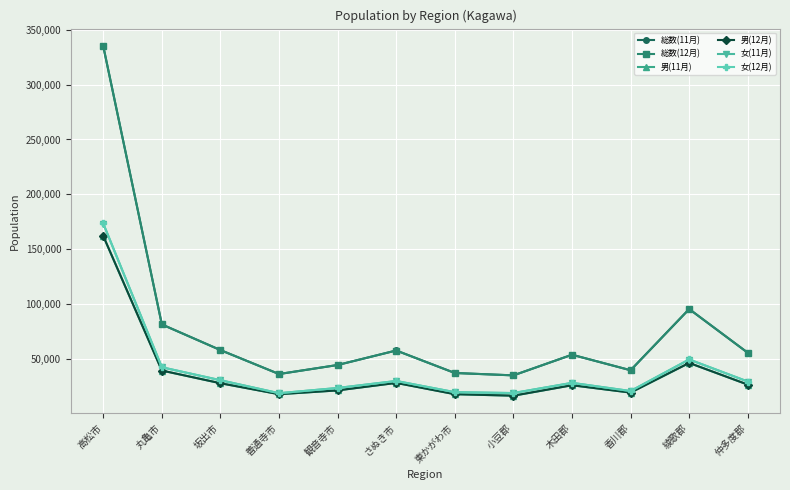

What is the minimum value for 総数(12月)?

34679